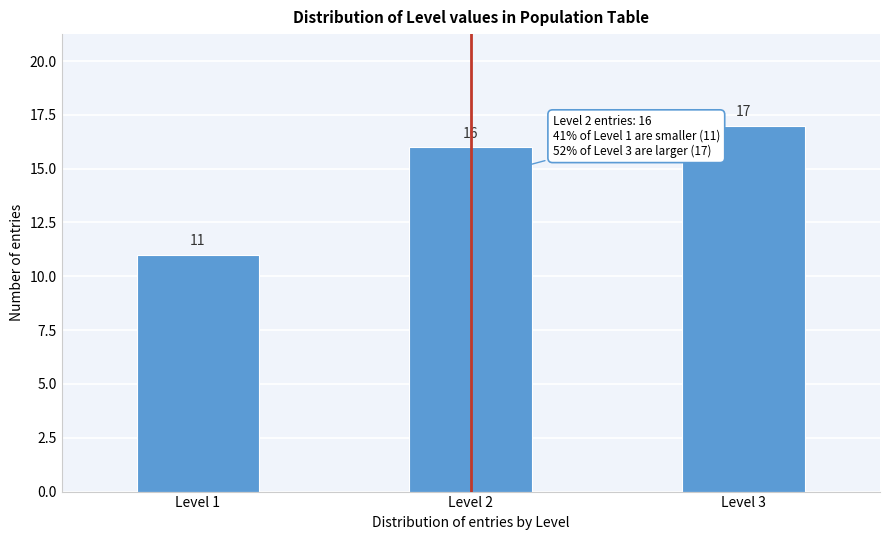

Reading left to right, what are all the values shown in this chart?

11	16	17